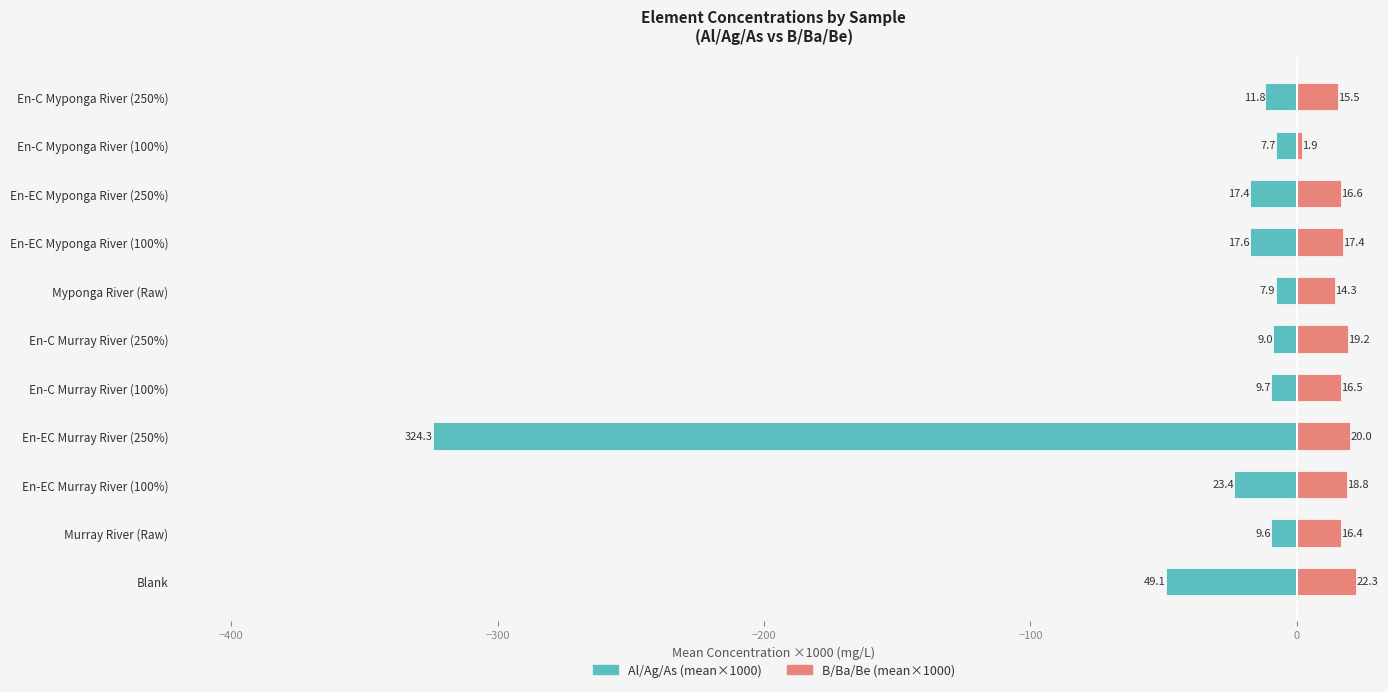

List the series in order of their peak value, highest first.

B/Ba/Be (mean×1000), Al/Ag/As (mean×1000)